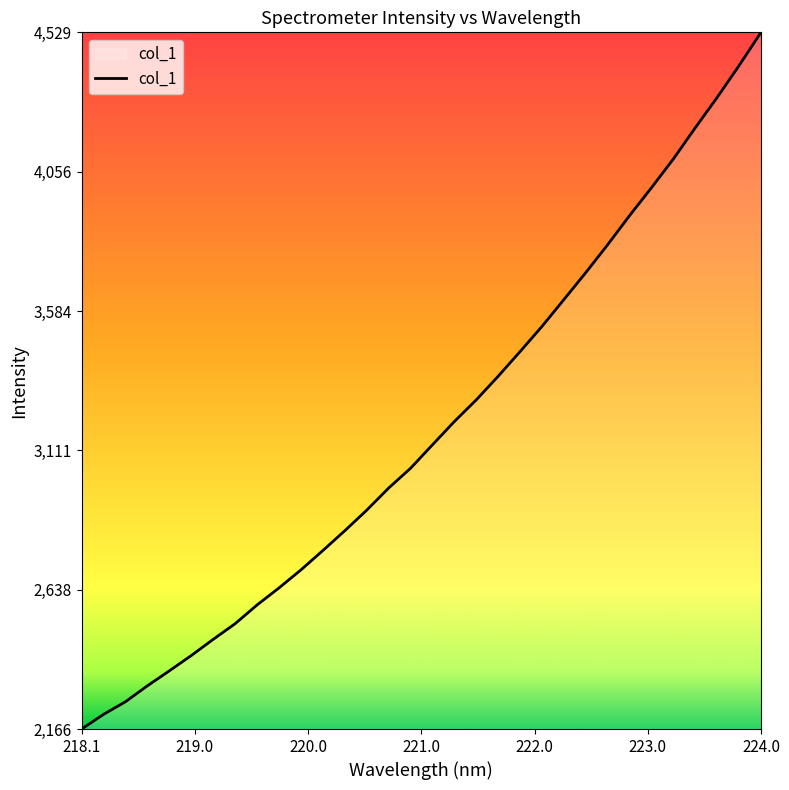

What is the average value?

3181.4